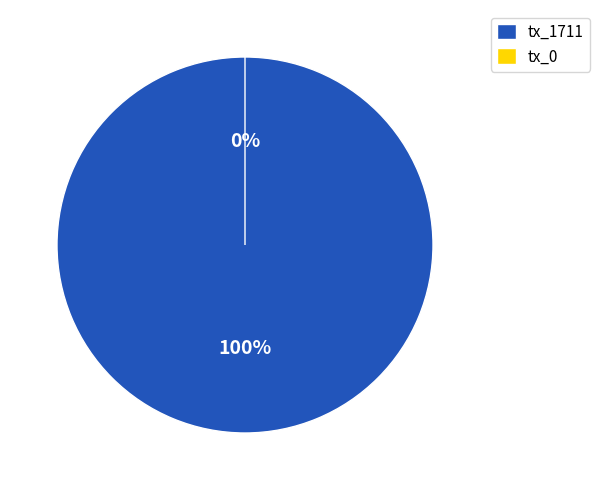

What is the largest slice in the pie chart?

tx_1711